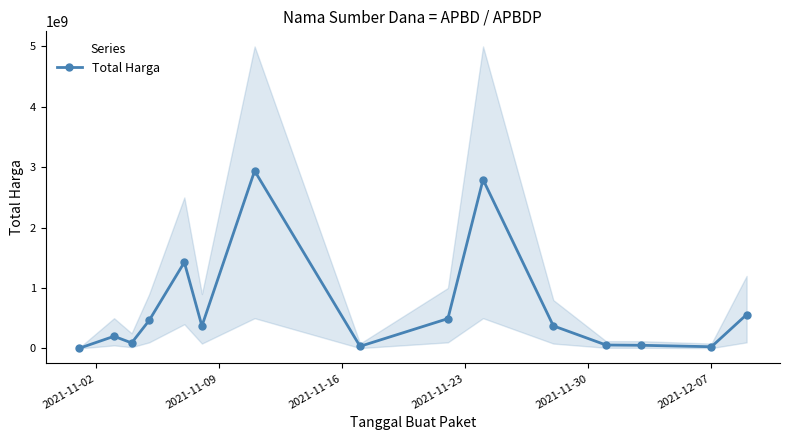

Reading left to right, transcribe all the data shown in this chart.

333600	200645270	90672075	464002100	1425867900	370565300	2939433240	34292000	493000000	2795327200	373404000	56152800	51601000	27412000	559971000